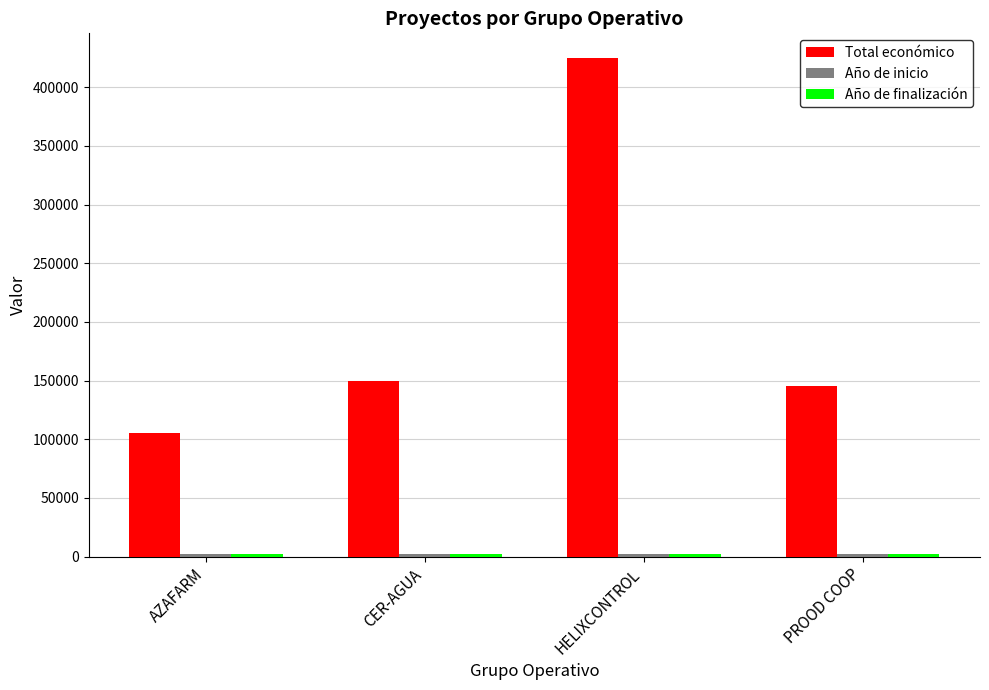

Which series has the largest range (max minus min)?

Total económico